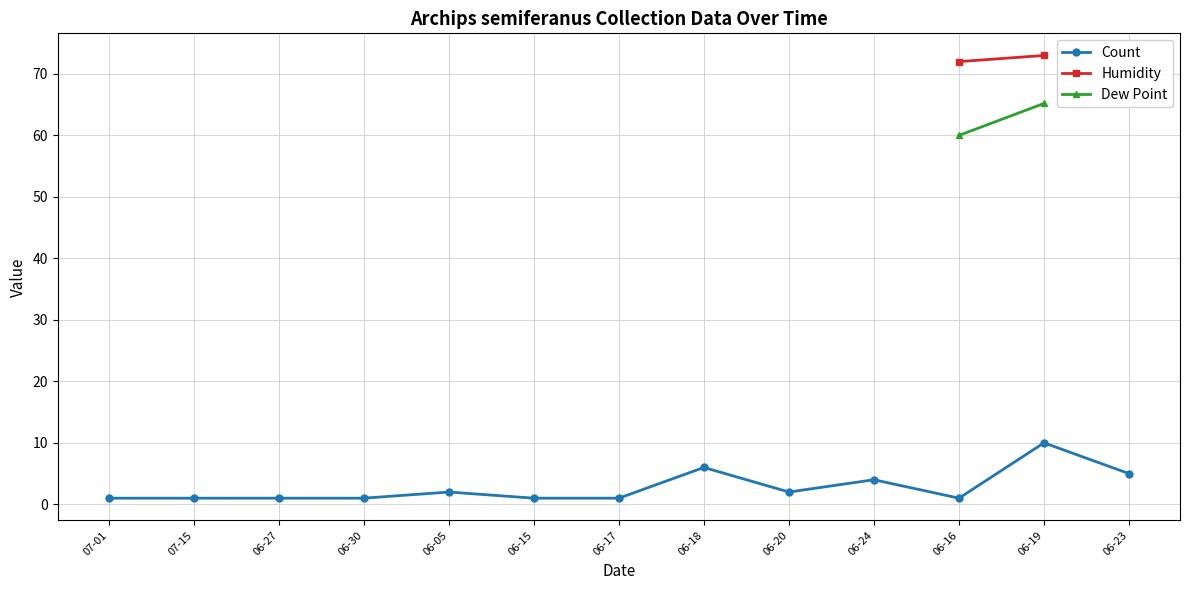

What is the value of the Count point at the 9th from the left?

2